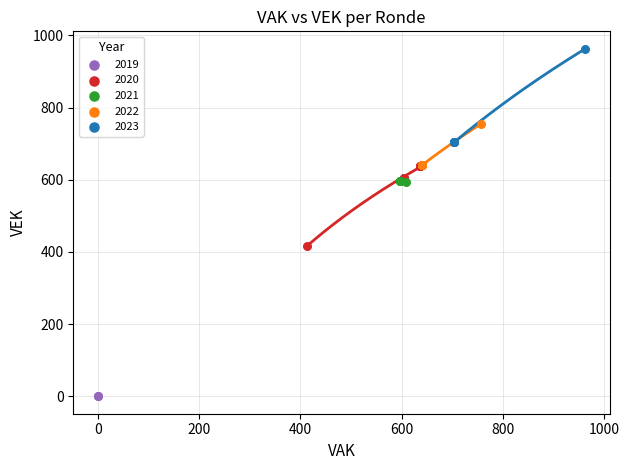

Which series reaches the maximum Y coordinate?

2023